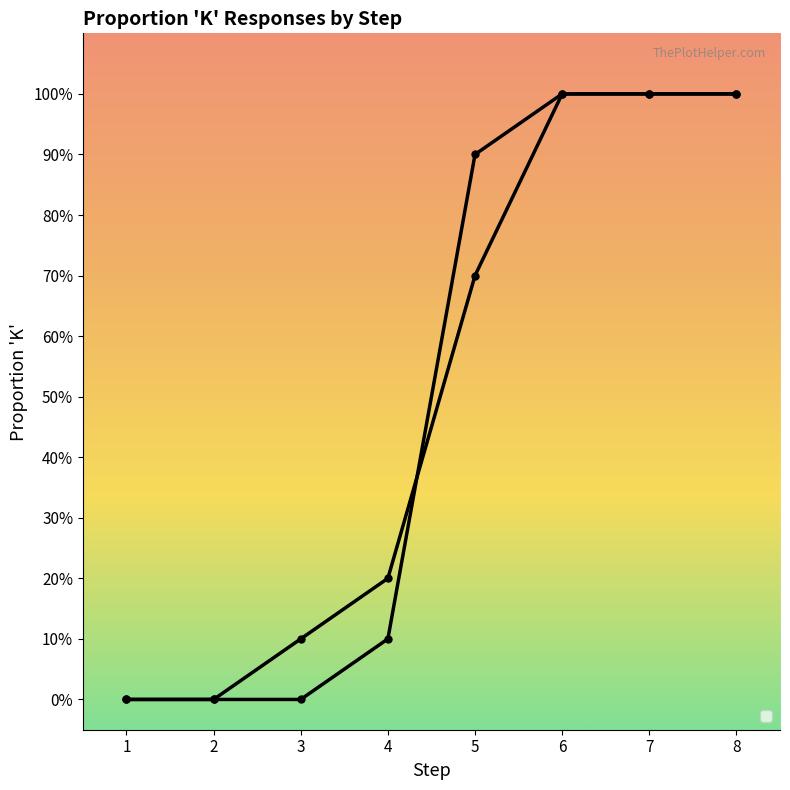

How many times do _ISS and _IFT cross each other?

1